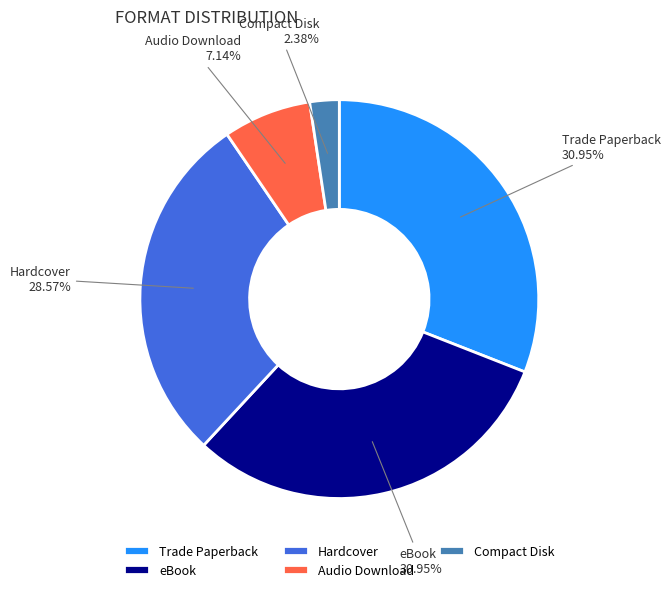

What portion of the pie excludes Compact Disk?

97.6%